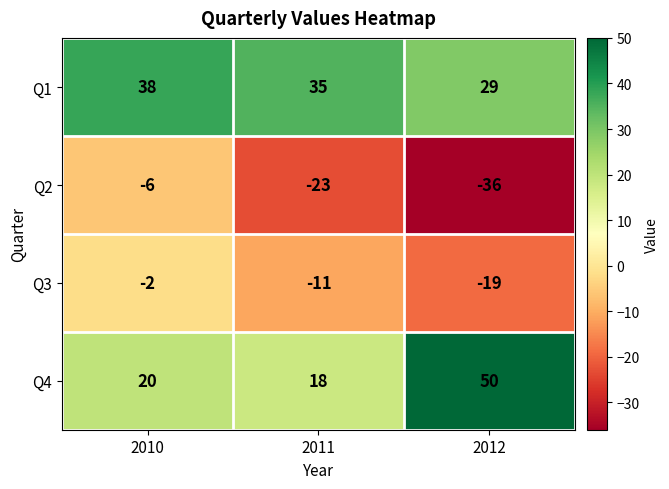

What is the difference between the Q4 values at 2012 and 2010?

30